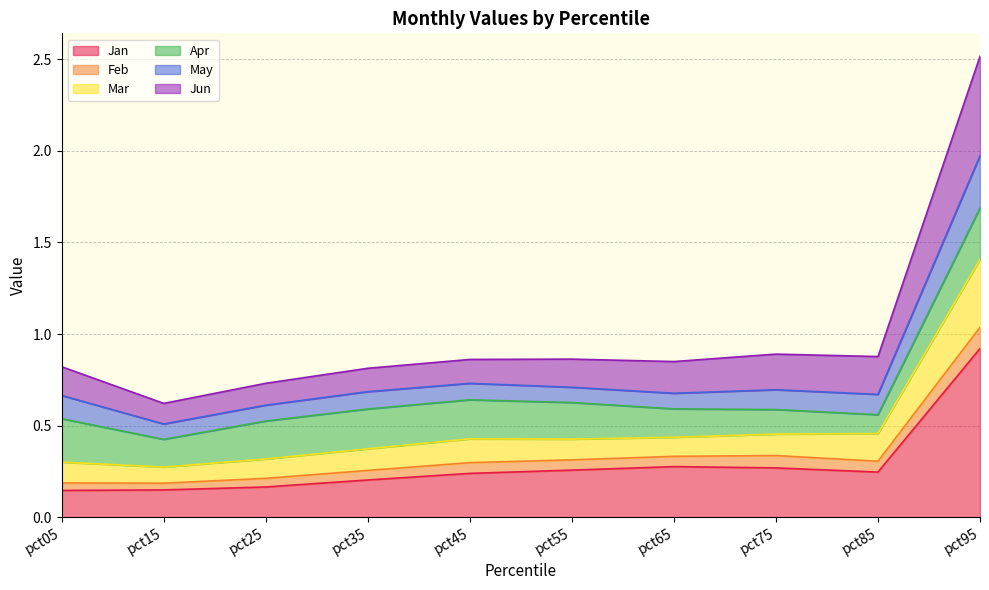

What is the highest value of the Jan series?

0.9